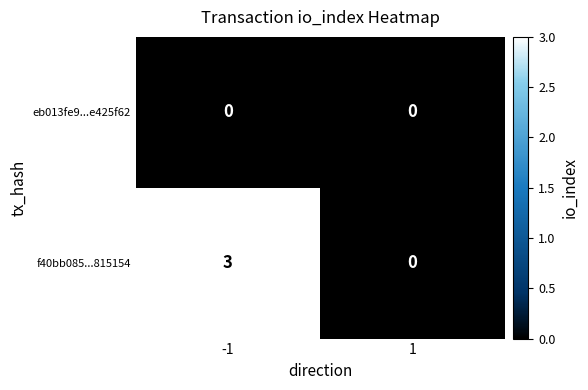

Reading left to right, transcribe all the data shown in this chart.

eb013fe9...e425f62: 0	0
f40bb085...815154: 3	0